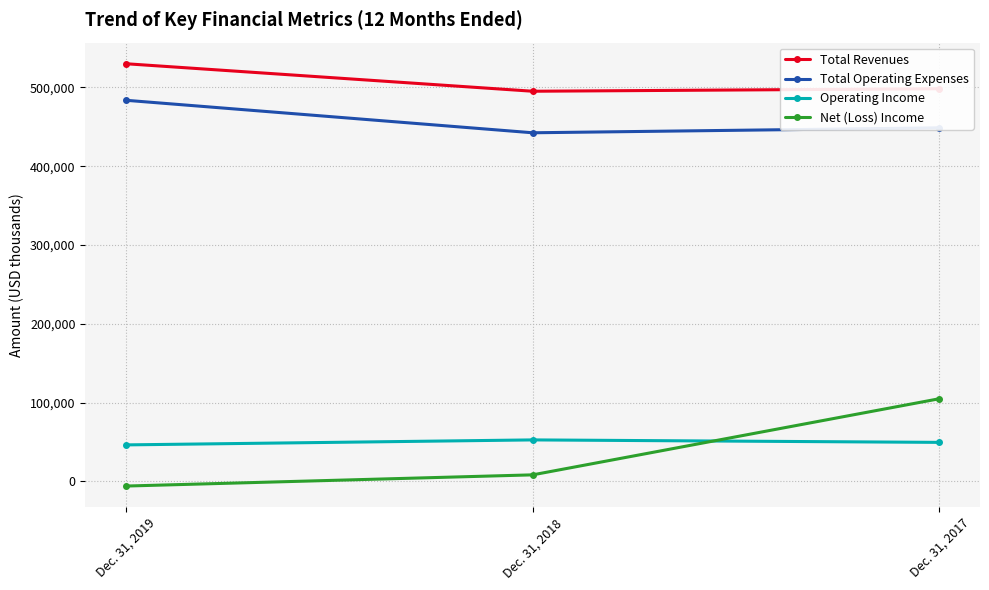

Between Dec. 31, 2019 and Dec. 31, 2017, which series saw the biggest shift?

Net (Loss) Income